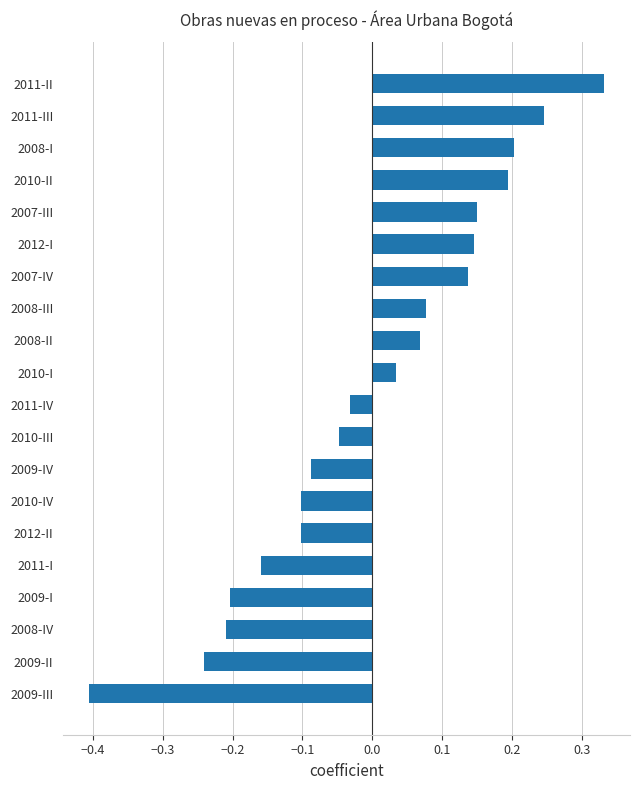

Are the bars horizontal?

Yes